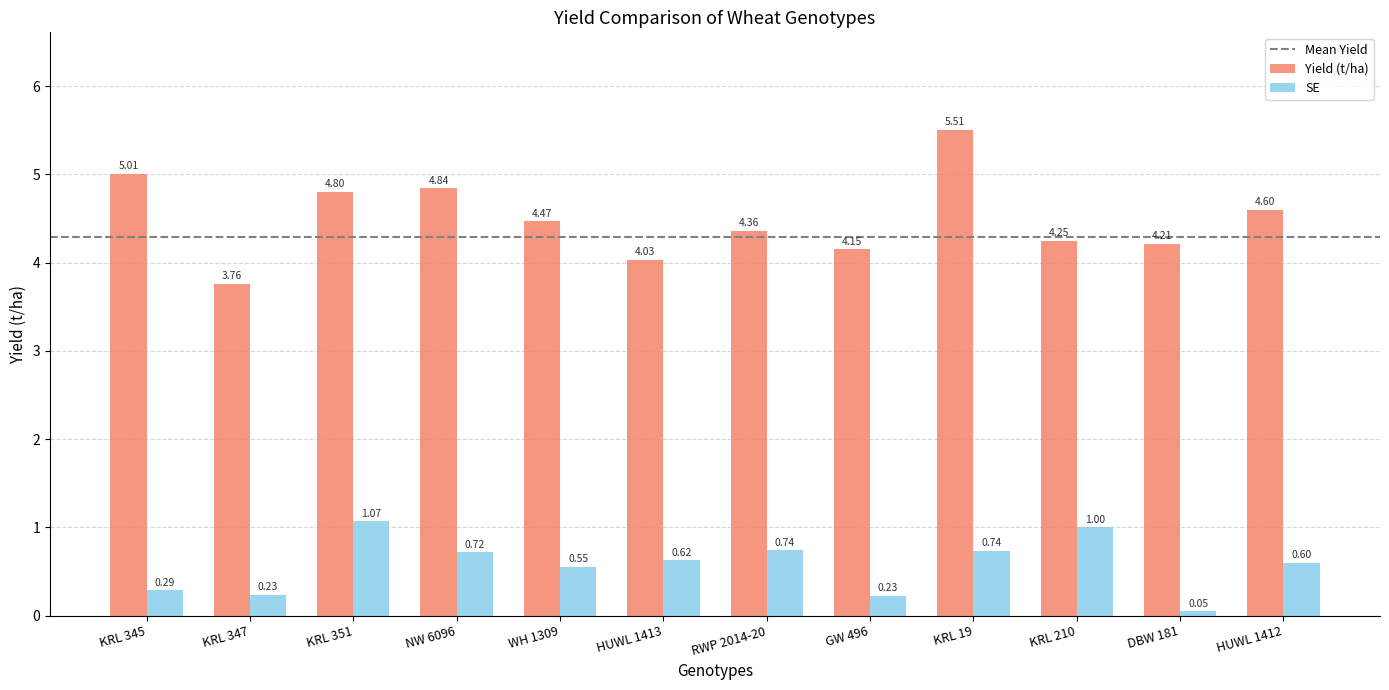

Which series has the widest spread of values?

Yield (t/ha)